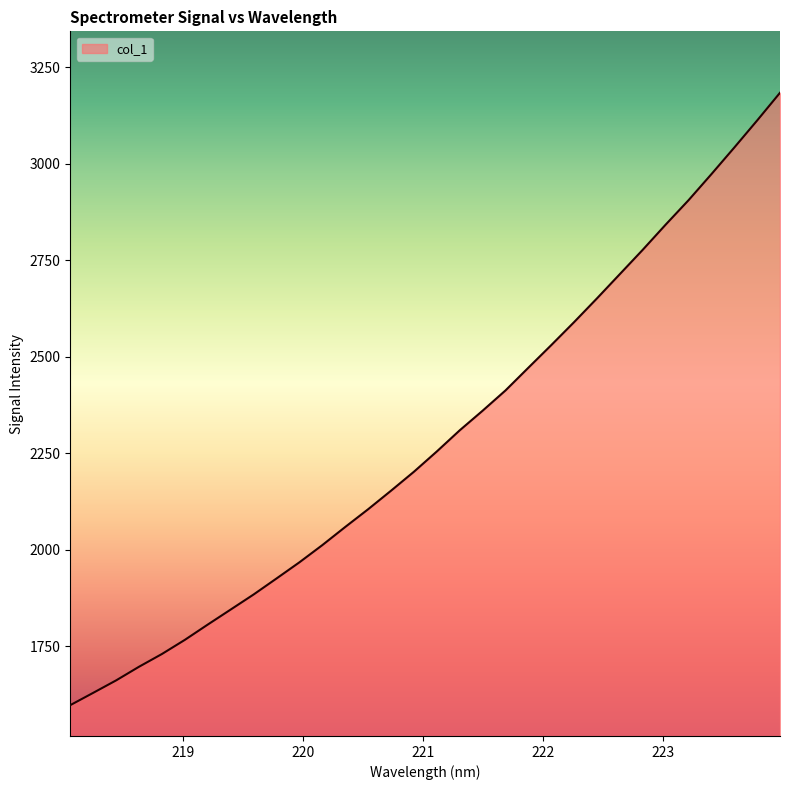

Count the number of data series in this chart.

1